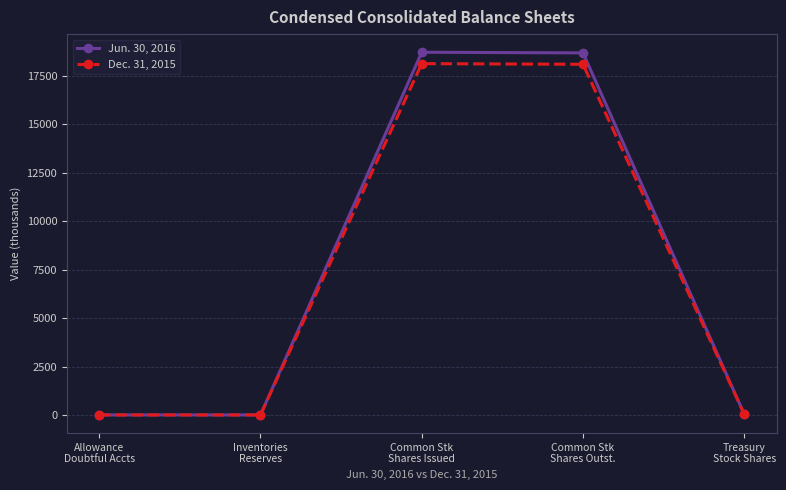

Is it true that Dec. 31, 2015 equals 18136.2 at Common Stk
Shares Issued?

True